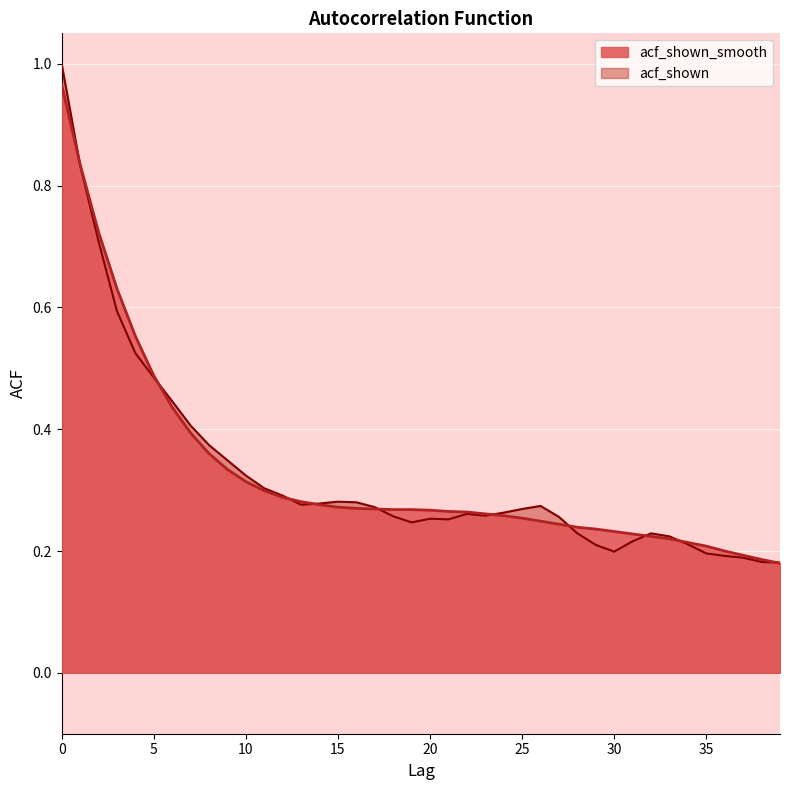

Reading left to right, what are all the values shown in this chart?

acf_shown_smooth: 1.0	0.8	0.7	0.6	0.6	0.5	0.4	0.4	0.4	0.3	0.3	0.3	0.3	0.3	0.3	0.3	0.3	0.3	0.3	0.3	0.3	0.3	0.3	0.3	0.3	0.3	0.2	0.2	0.2	0.2	0.2	0.2	0.2	0.2	0.2	0.2	0.2	0.2	0.2	0.2
acf_shown: 1.0	0.8	0.7	0.6	0.5	0.5	0.4	0.4	0.4	0.3	0.3	0.3	0.3	0.3	0.3	0.3	0.3	0.3	0.3	0.2	0.3	0.3	0.3	0.3	0.3	0.3	0.3	0.3	0.2	0.2	0.2	0.2	0.2	0.2	0.2	0.2	0.2	0.2	0.2	0.2